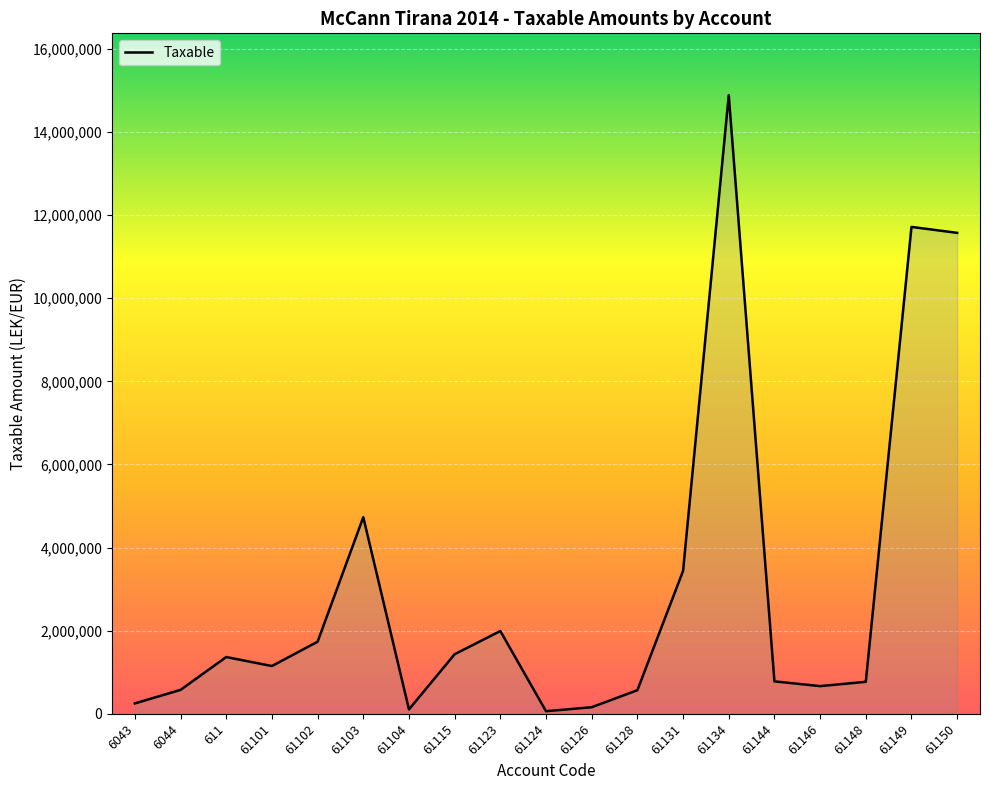

Which has a higher value, 6043 or 61148?

61148